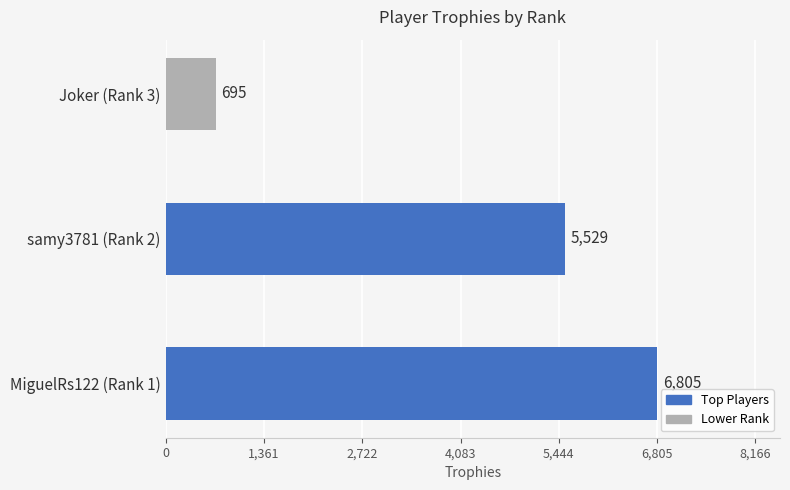

At which label is the value closest to 3750?

samy3781 (Rank 2)